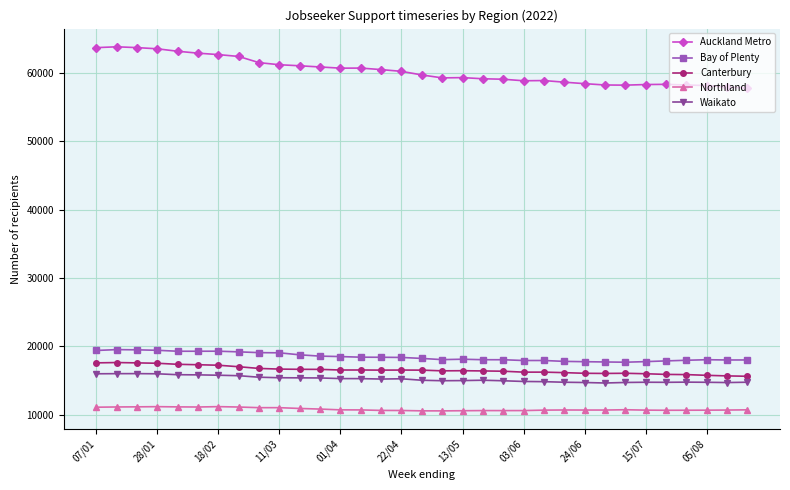

What is the maximum value for Waikato?

16032